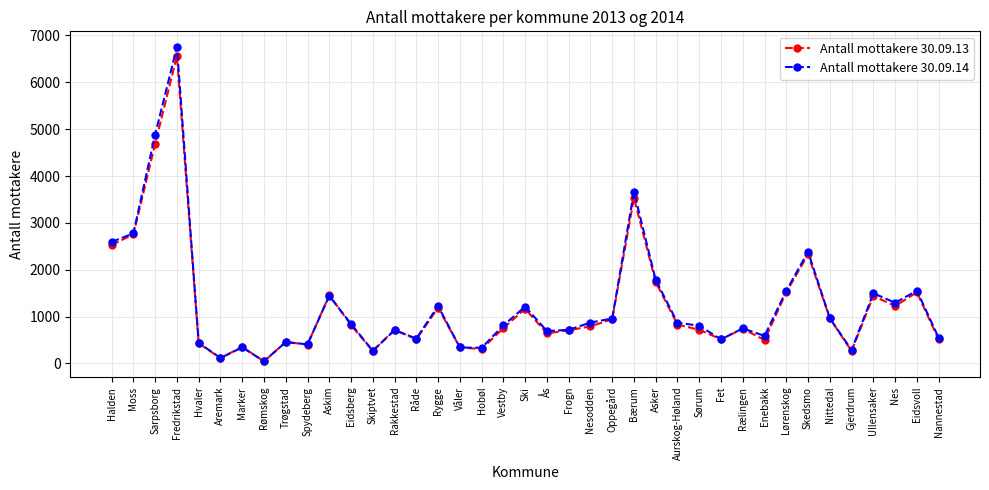

What is the total value across all series at Spydeberg?

813